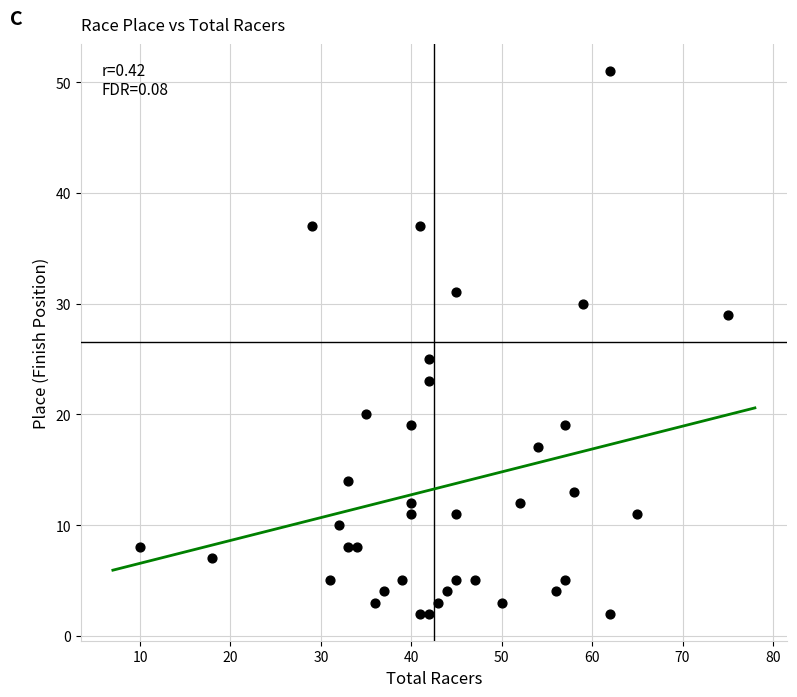

What is the range of Y values (max minus min)?

49